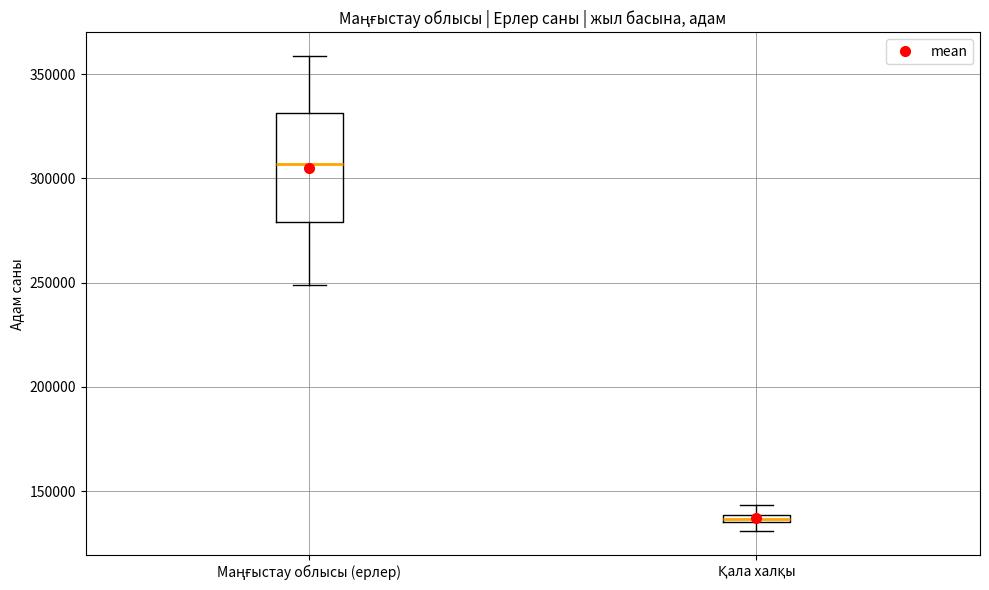

Where is the upper edge of the box for Қала халқы on the y-axis? The values are not printed on the chart, so give them approximately, as read against the axis.

140000